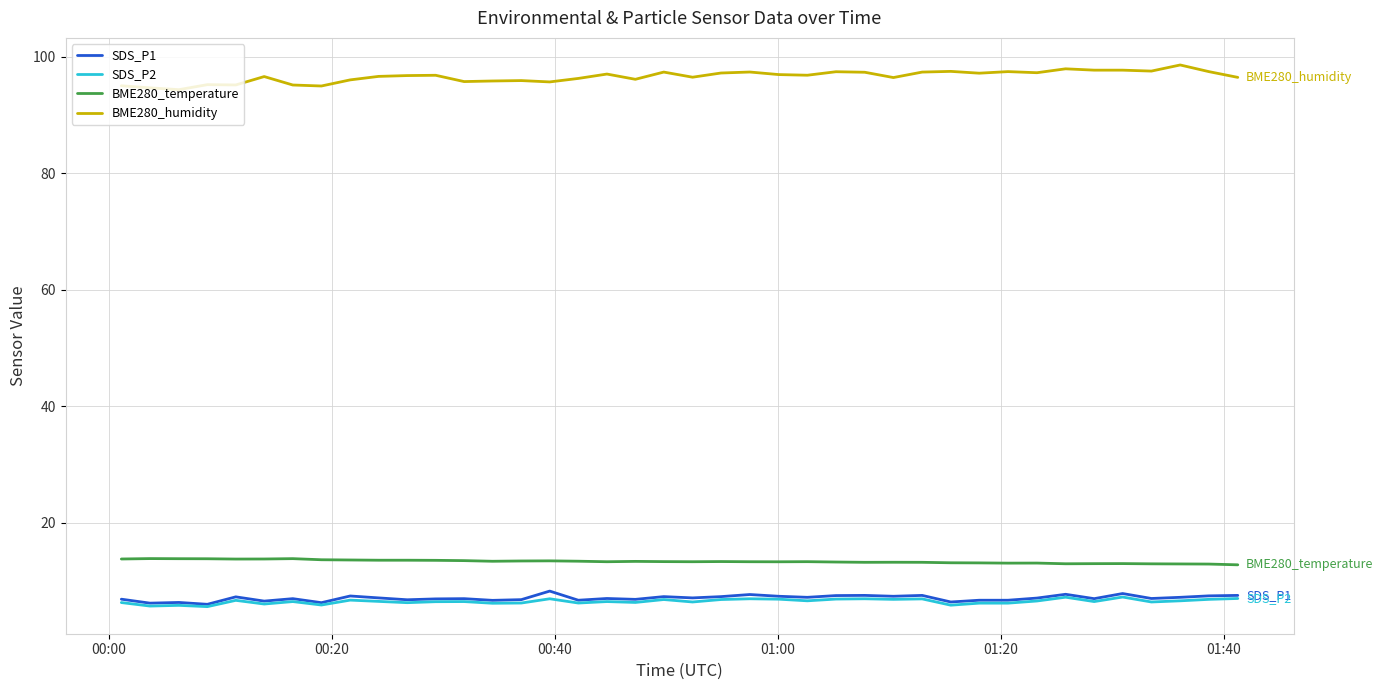

Which series has the largest total across all categories?

BME280_humidity